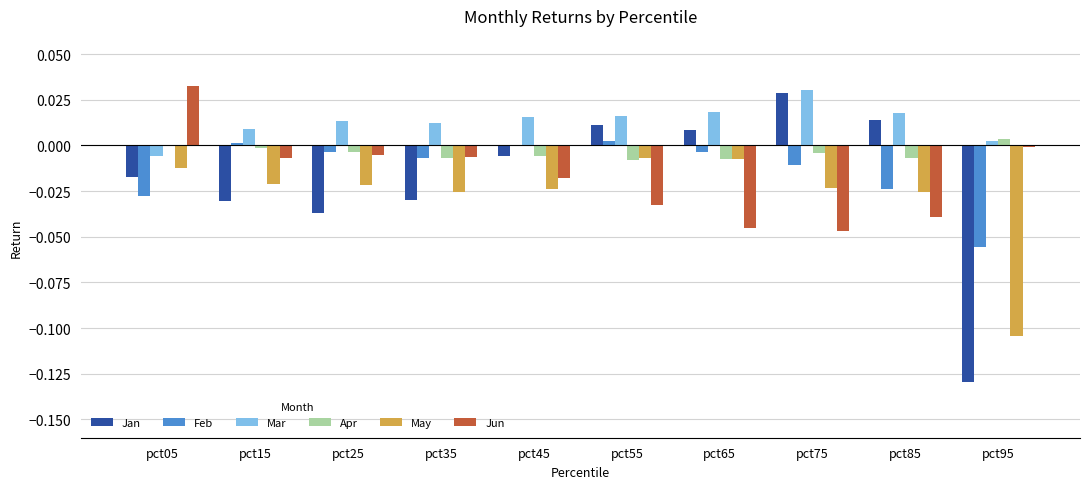

Which series has the largest total across all categories?

Mar